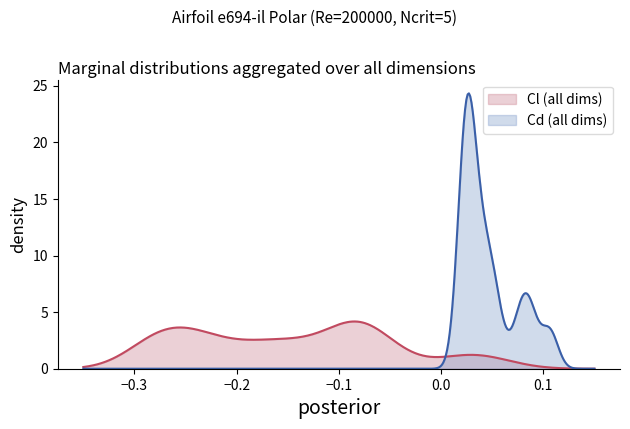

What is the highest value of the Cl (all dims) series?

4.2